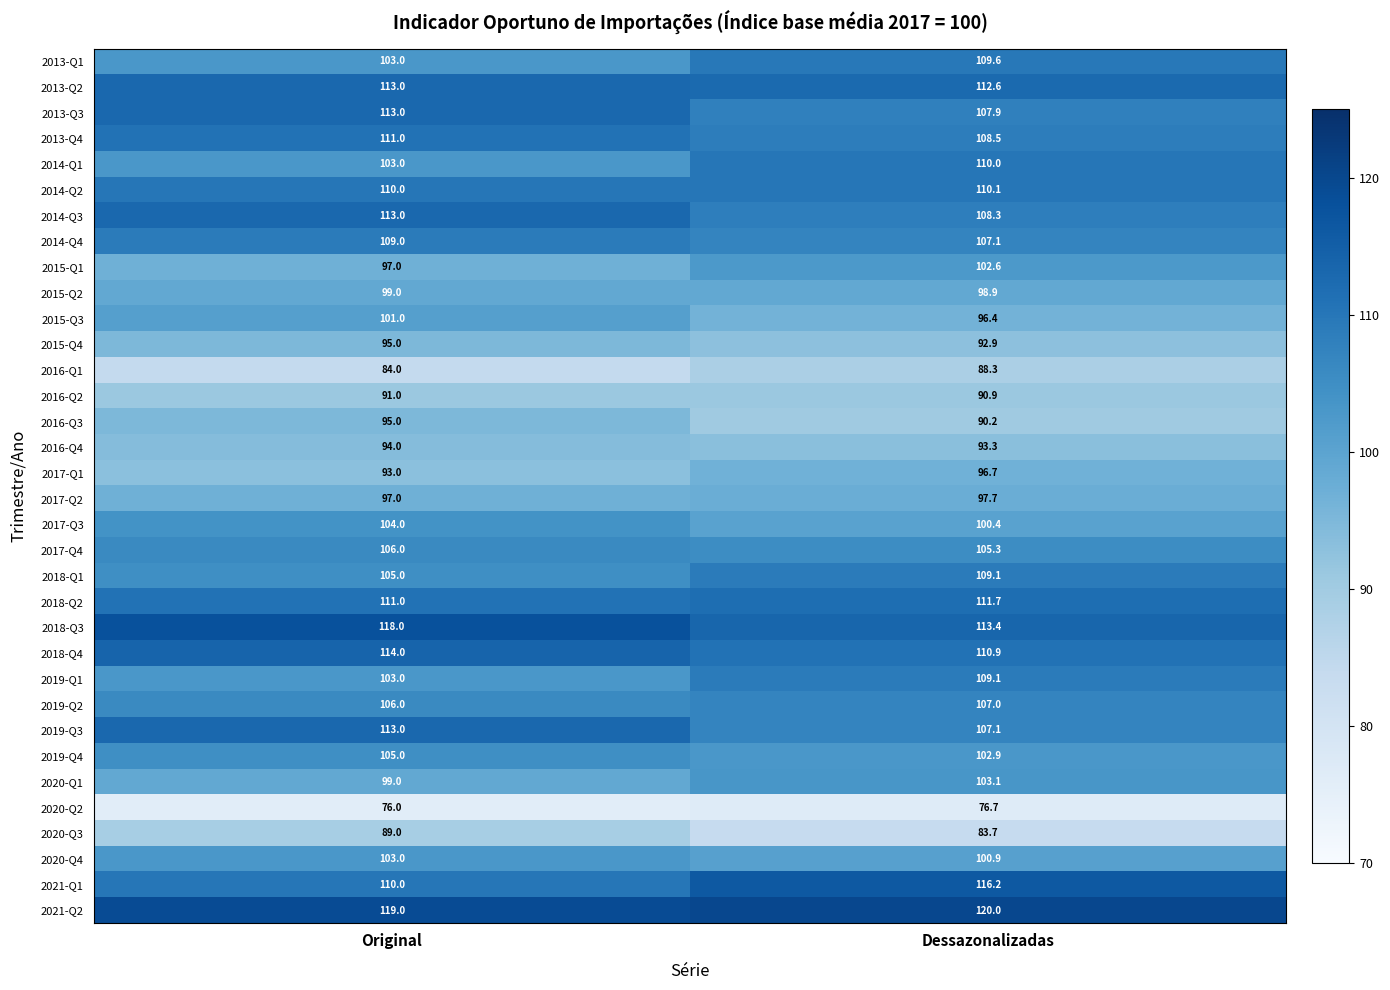

List the labels in order of 2020-Q4 value, smallest first.

Dessazonalizadas, Original